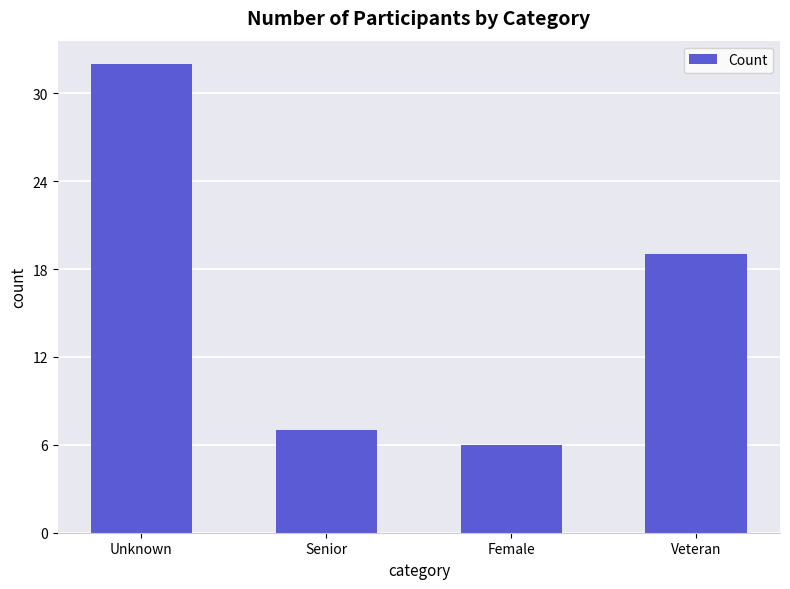

Reading left to right, list all the values displayed in this chart.

32	7	6	19